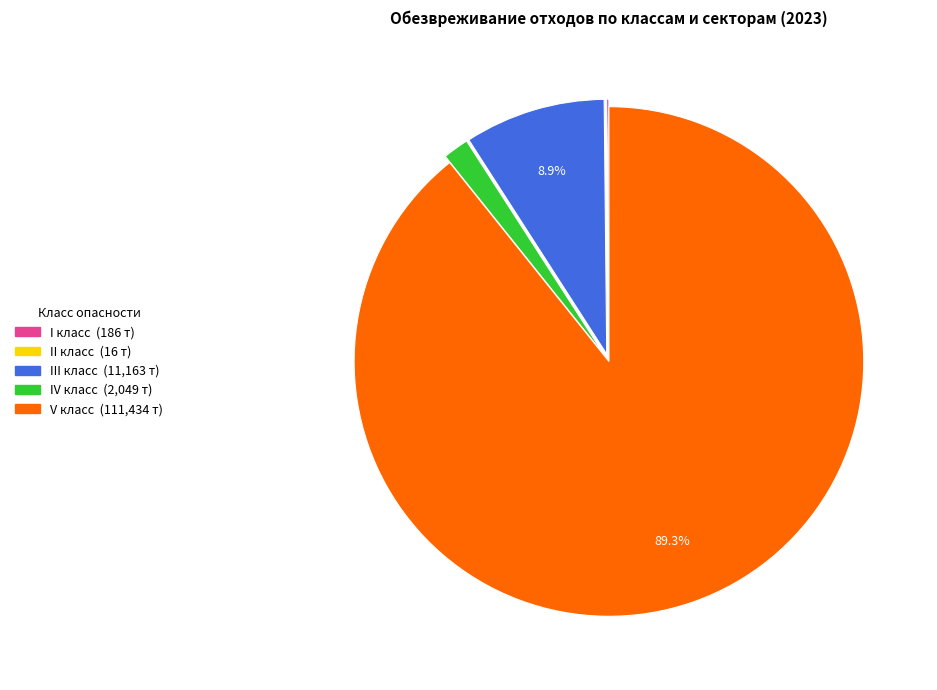

To the nearest percent, what is the difference between the largest and smallest slice percentages?

89%